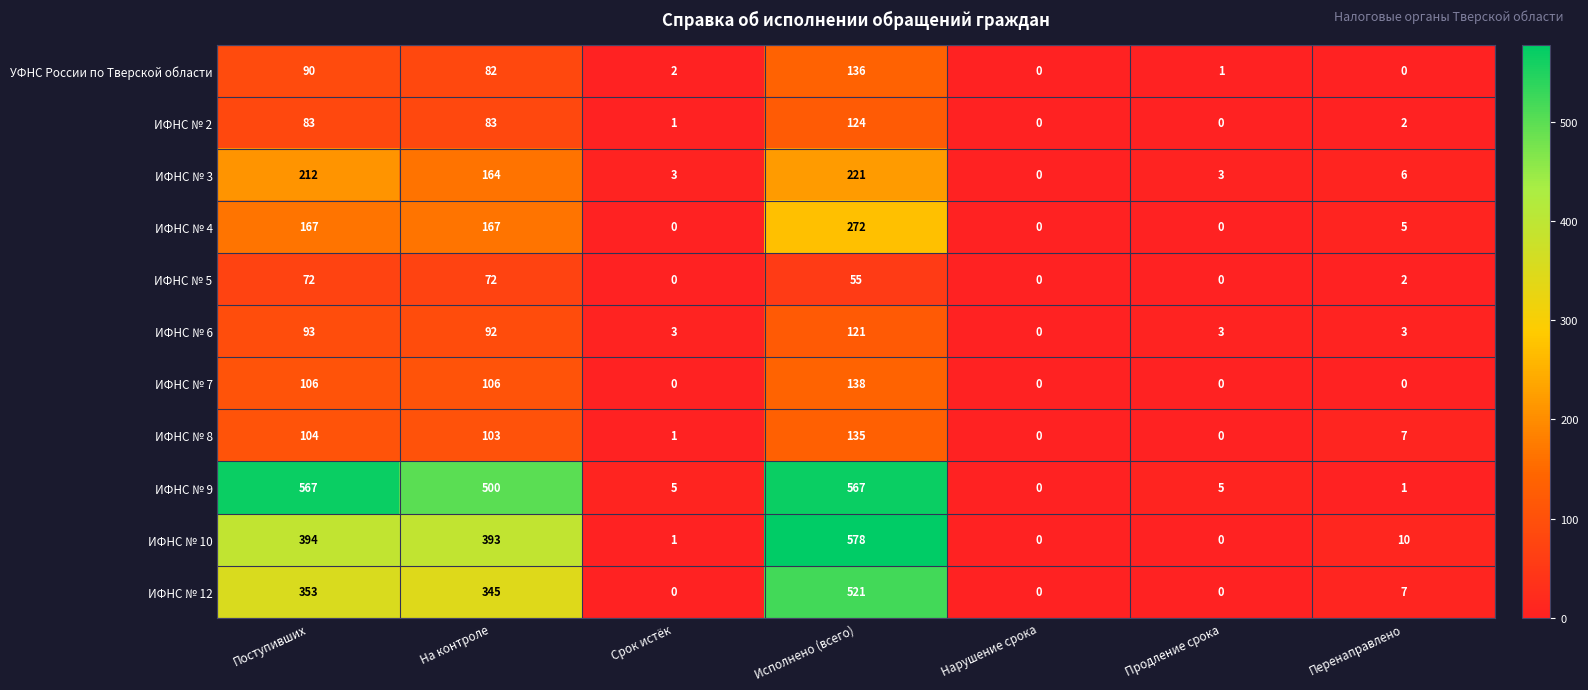

Rank the series by their maximum value, from lowest to highest.

ИФНС № 5, ИФНС № 6, ИФНС № 2, ИФНС № 8, УФНС России по Тверской области, ИФНС № 7, ИФНС № 3, ИФНС № 4, ИФНС № 12, ИФНС № 9, ИФНС № 10